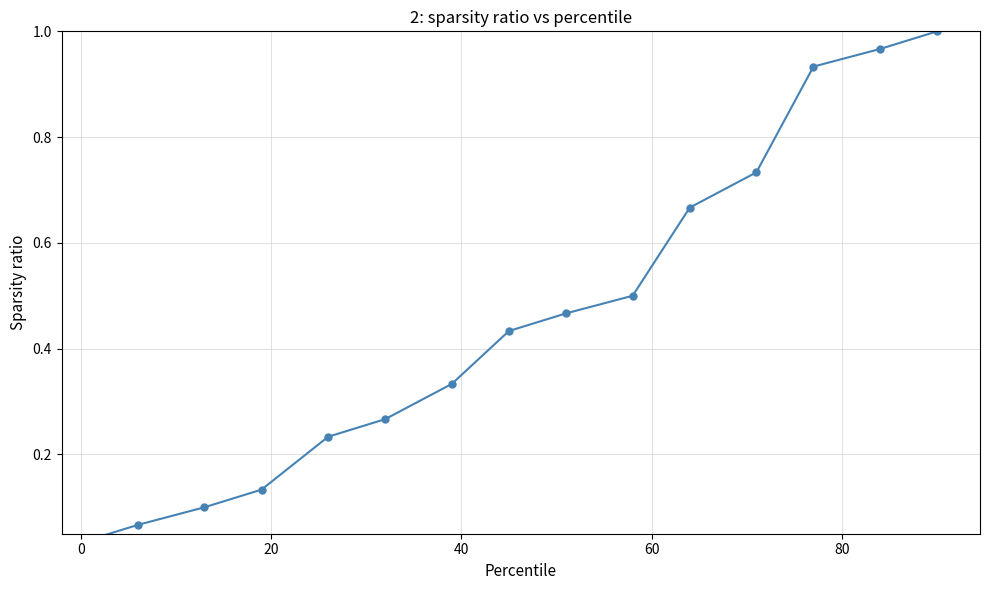

The value at 9 is 0.9. True or false?

False